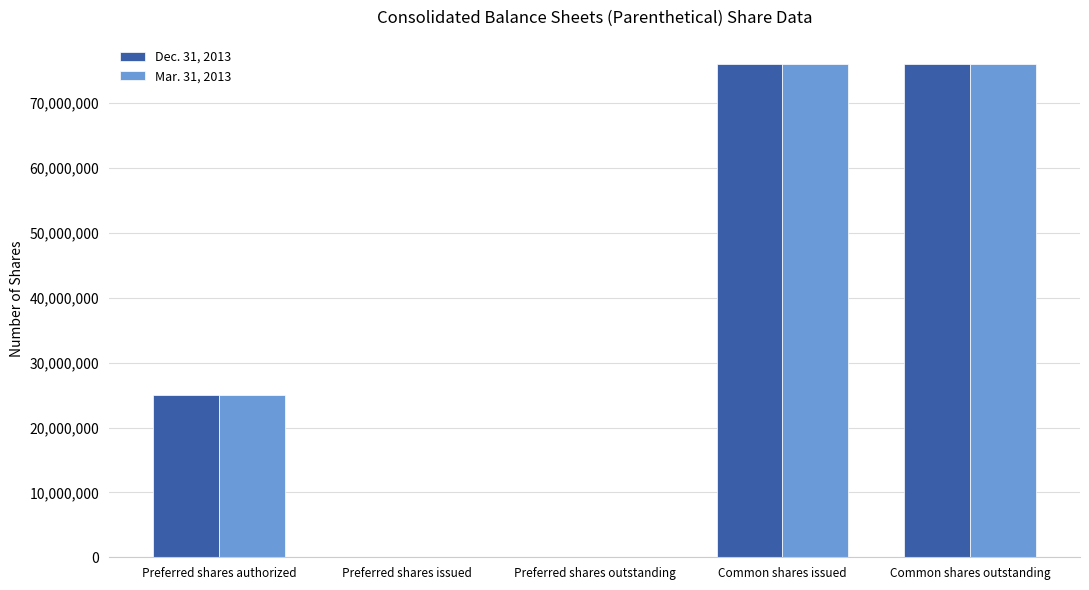

What is the maximum value shown in the chart?

75983201